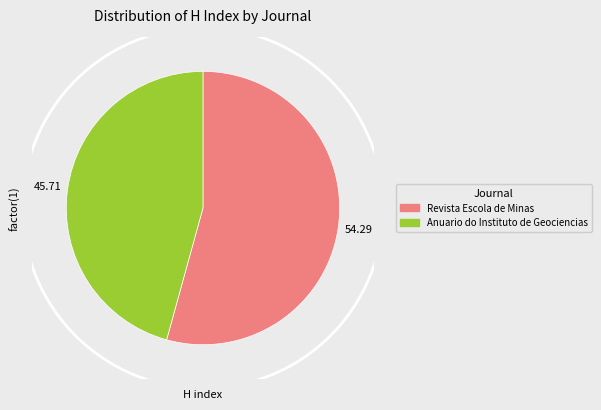

Approximately how many times larger is the value at Anuario do Instituto de Geociencias compared to Revista Escola de Minas?

0.8